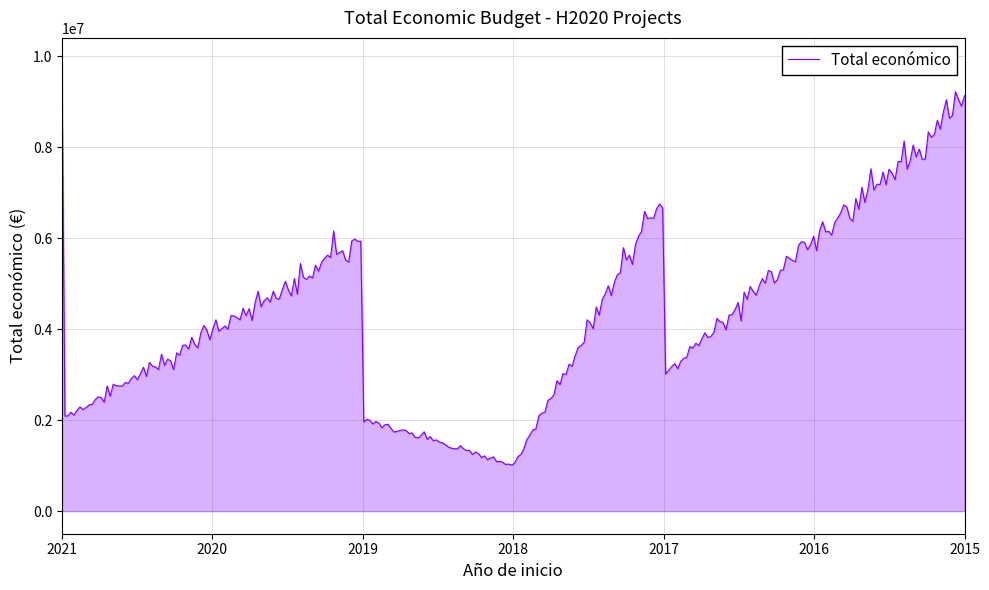

What is the sum of the values at 2017 and 2021?

8999845